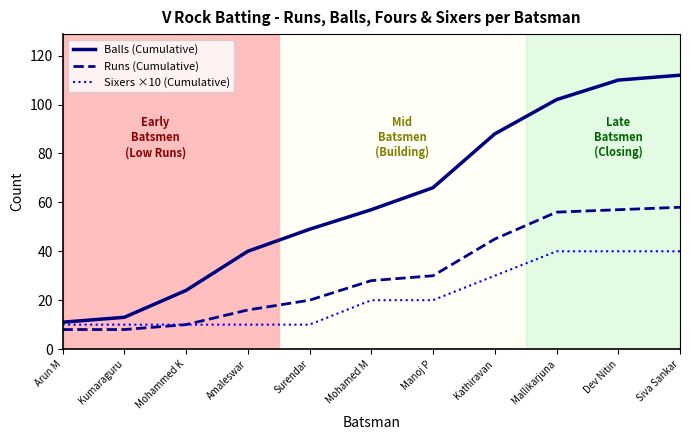

Reading right to left, list all the values displayed in this chart.

Balls (Cumulative): 112	110	102	88	66	57	49	40	24	13	11
Runs (Cumulative): 58	57	56	45	30	28	20	16	10	8	8
Sixers ×10 (Cumulative): 40	40	40	30	20	20	10	10	10	10	10